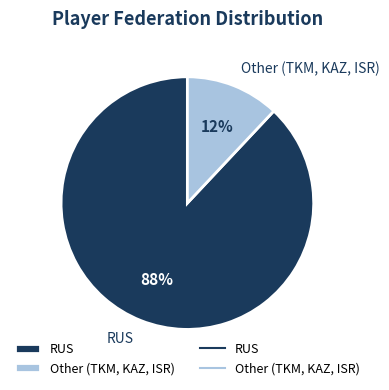

Which category has the biggest portion of the pie?

RUS